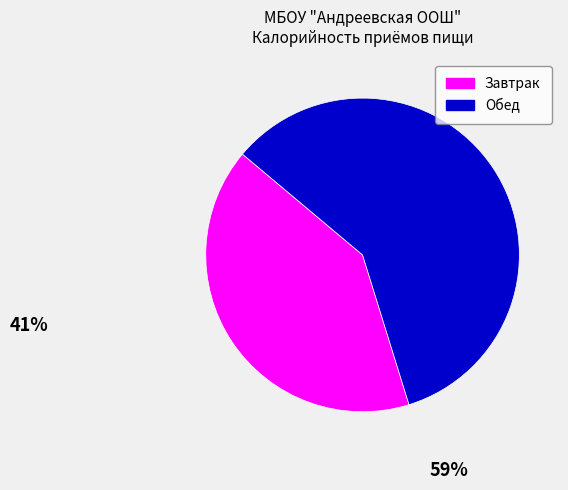

Do Обед and Завтрак together represent more than half of the pie?

Yes